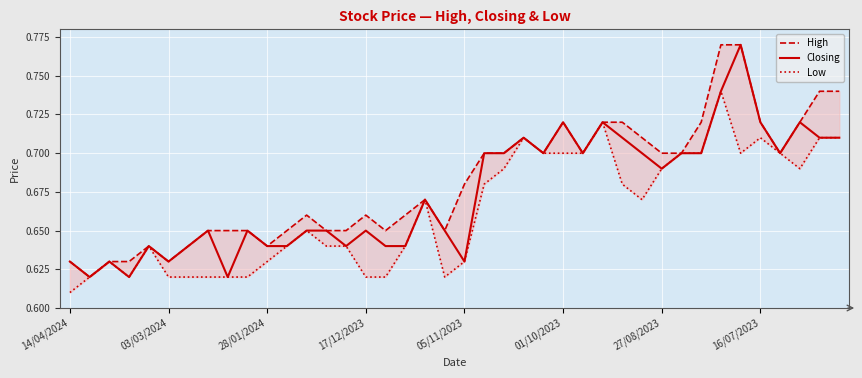

What is the difference between the second highest and second lowest values in the Low series?

0.1